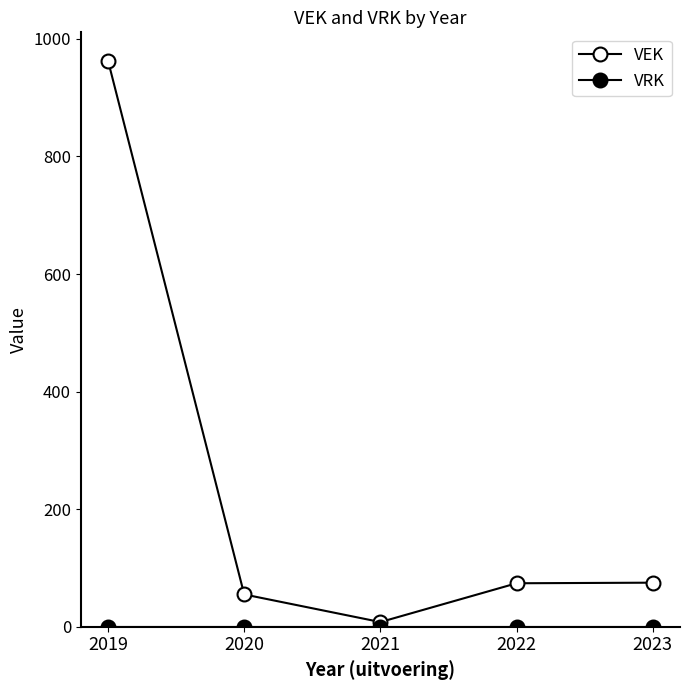

Which series changed the most between 2022 and 2023?

VEK